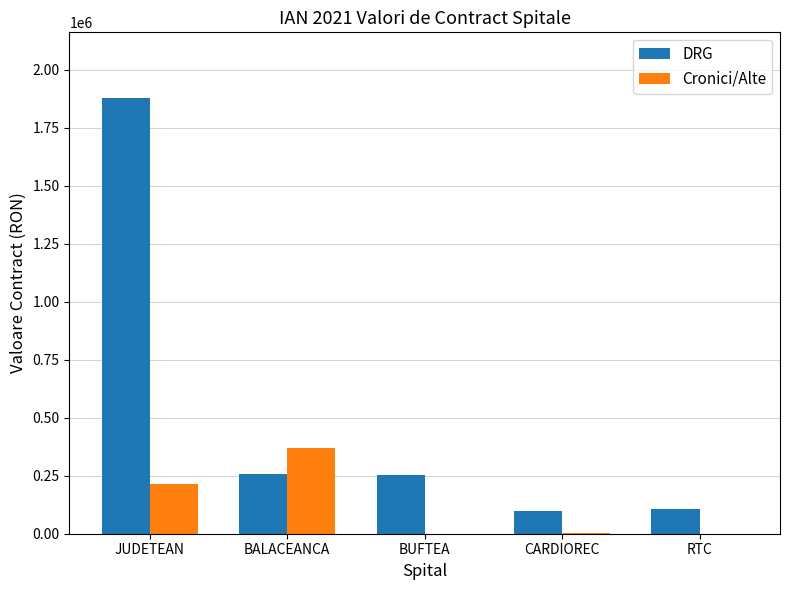

How many distinct data groups are displayed?

2